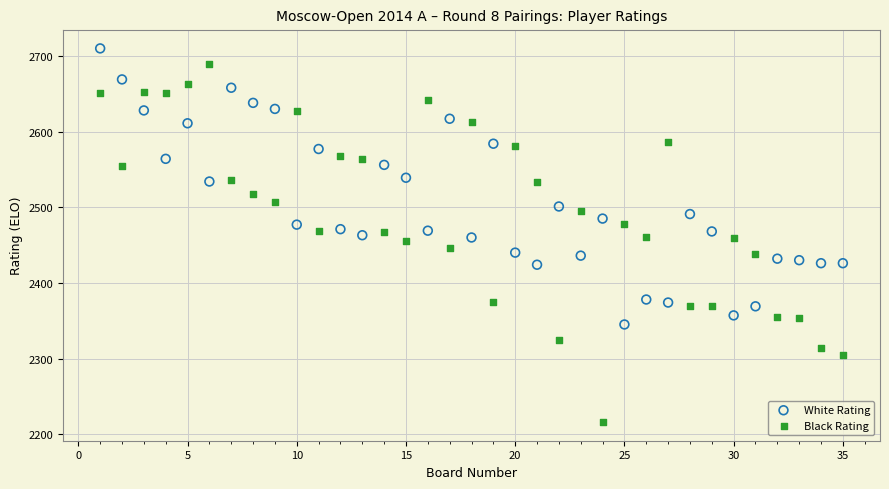

What is the X range (max minus min) for the scatter plot?

34